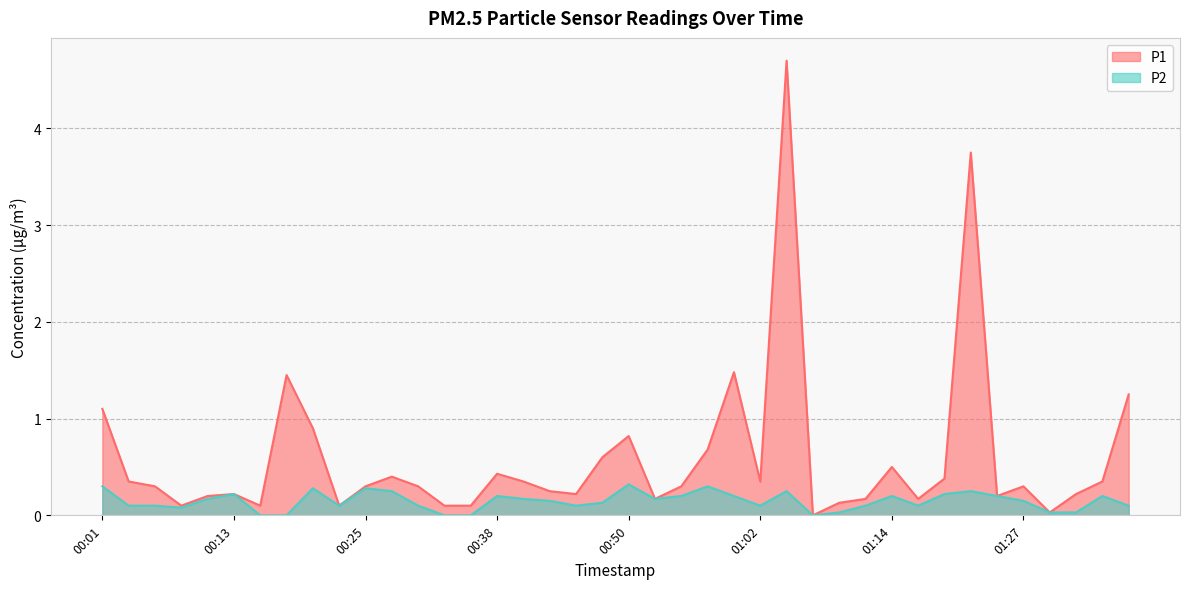

Does the chart display data point markers on the line(s)?

No